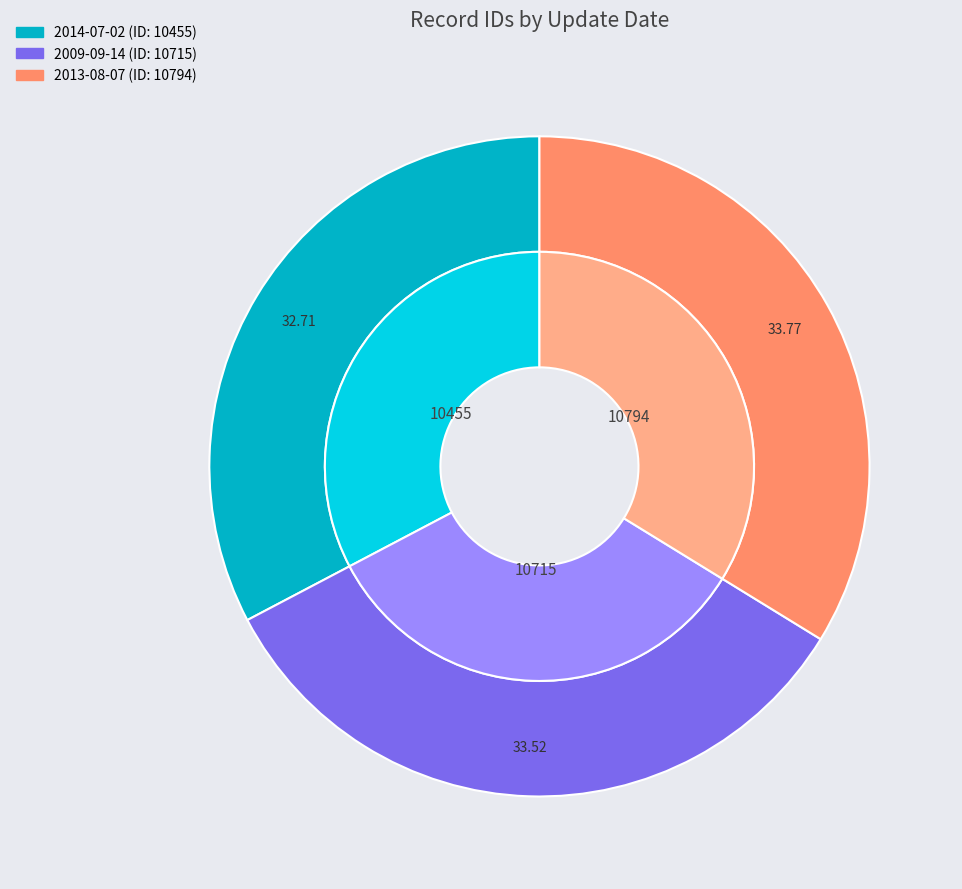

Does 2009-09-14 represent more than half of the total?

No